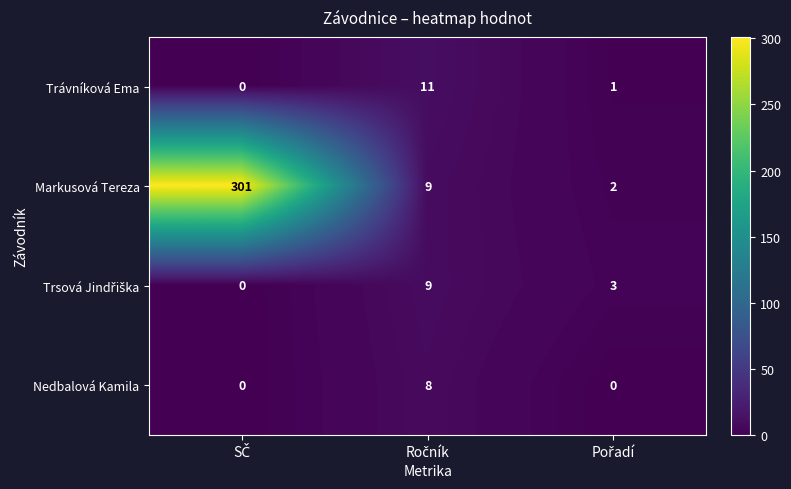

Count the number of categories in the chart.

3